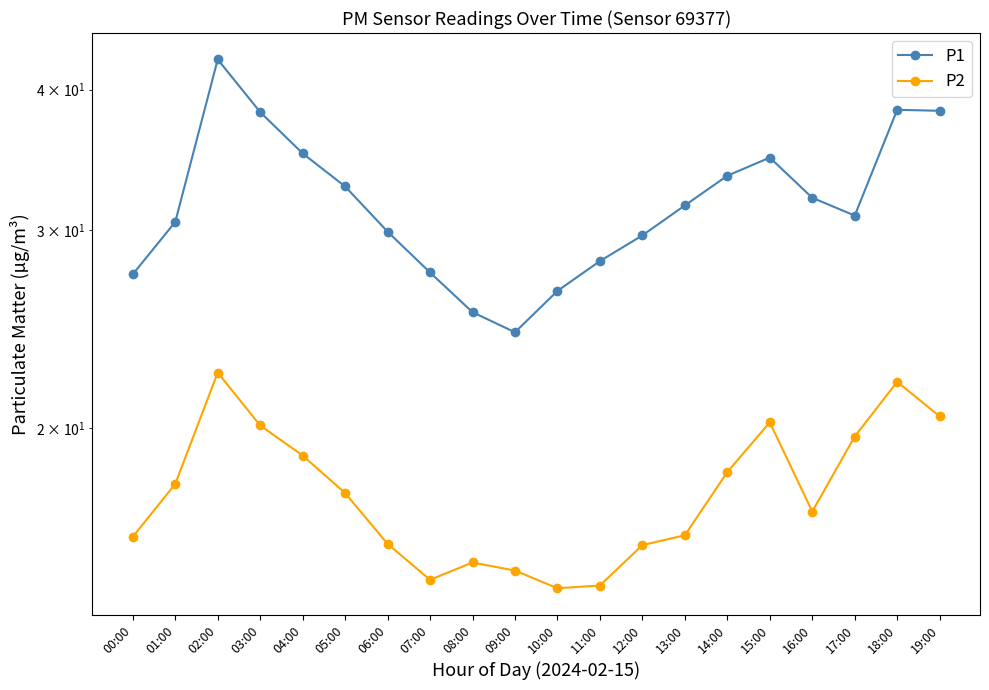

At 19:00, list the series in order from smallest to largest.

P2, P1